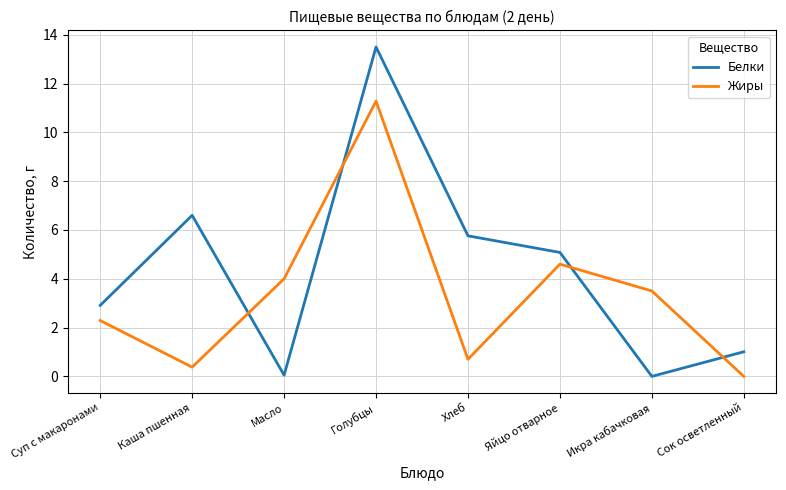

At which label is Жиры closest to 5?

Яйцо отварное